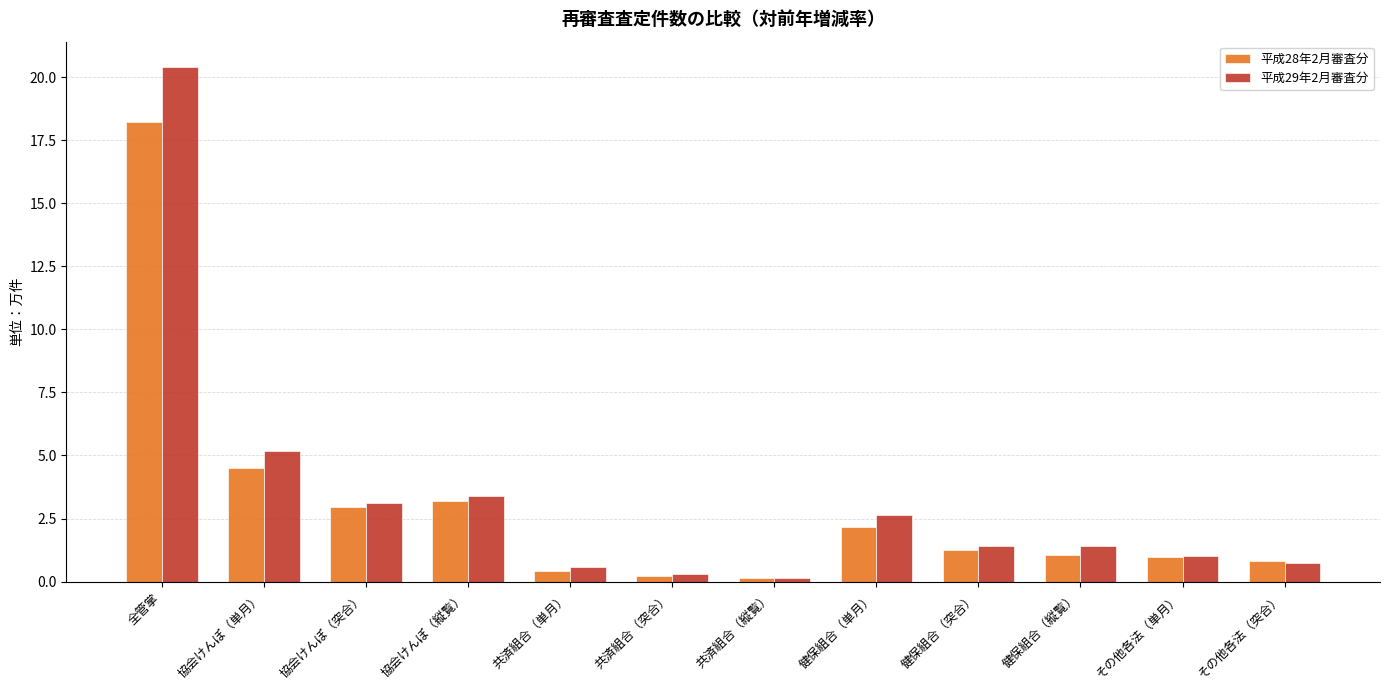

What is the greatest value displayed?

20.4